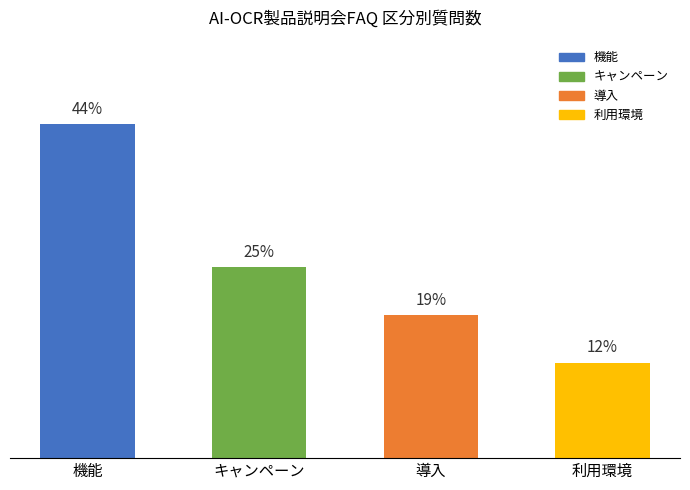

Are the bars horizontal?

No